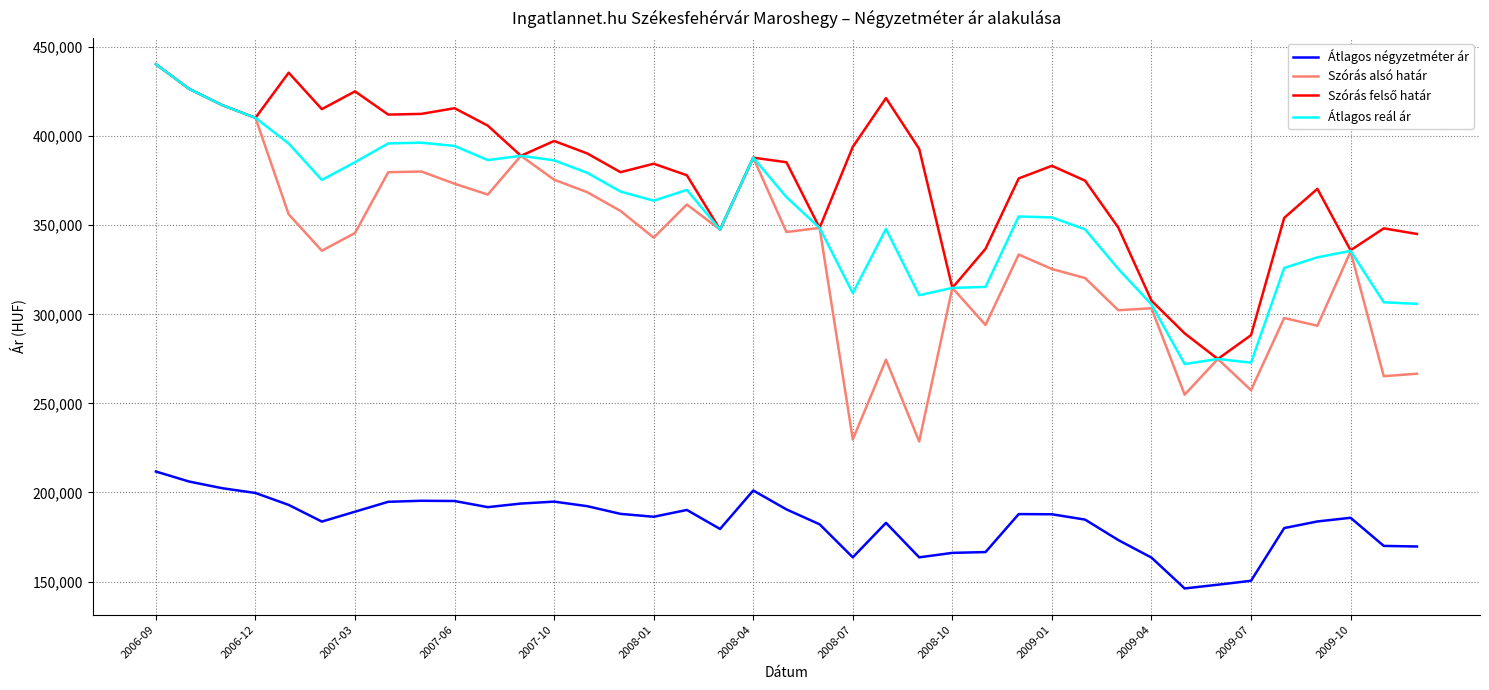

Which series has the widest spread of values?

Szórás alsó határ